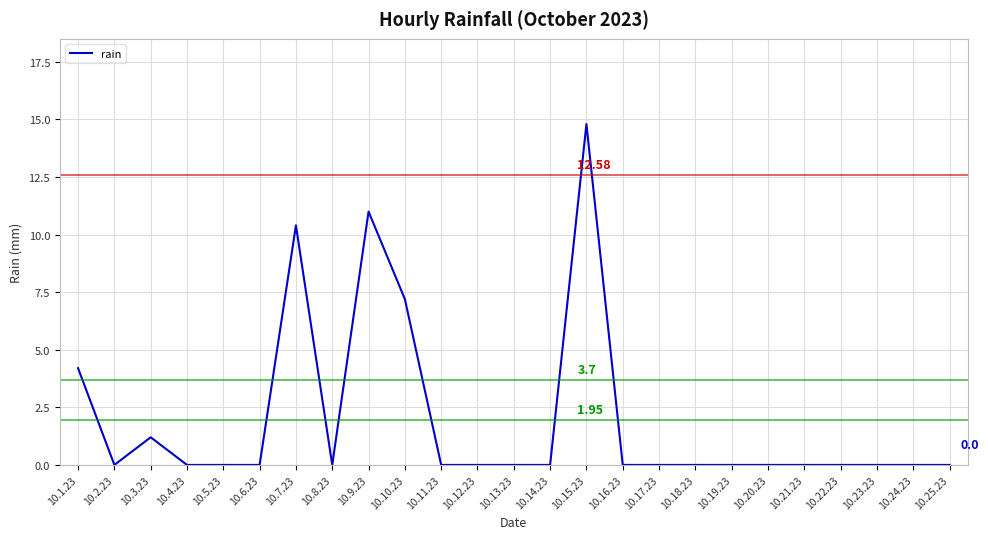

What is the difference between the maximum and minimum values?

14.8